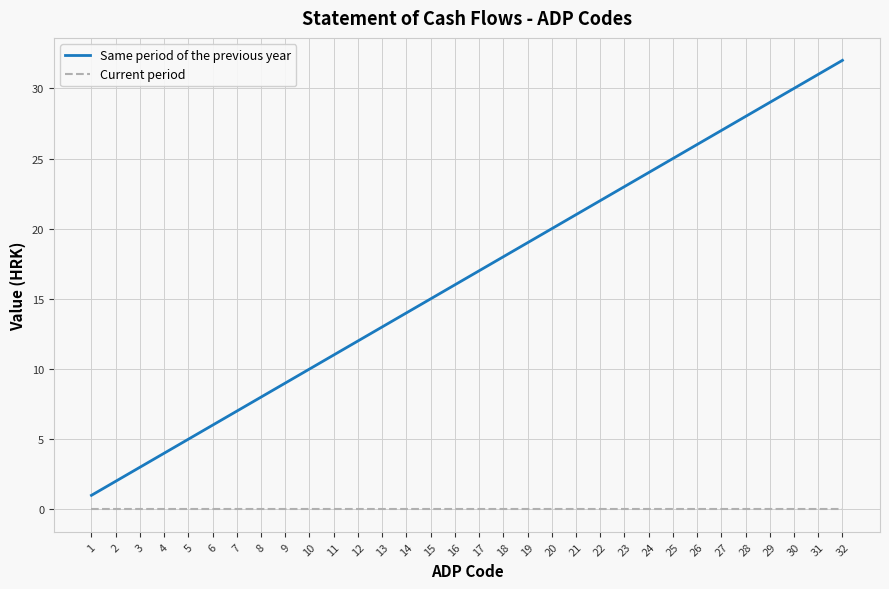

The value of Same period of the previous year at 11 is 17. True or false?

False